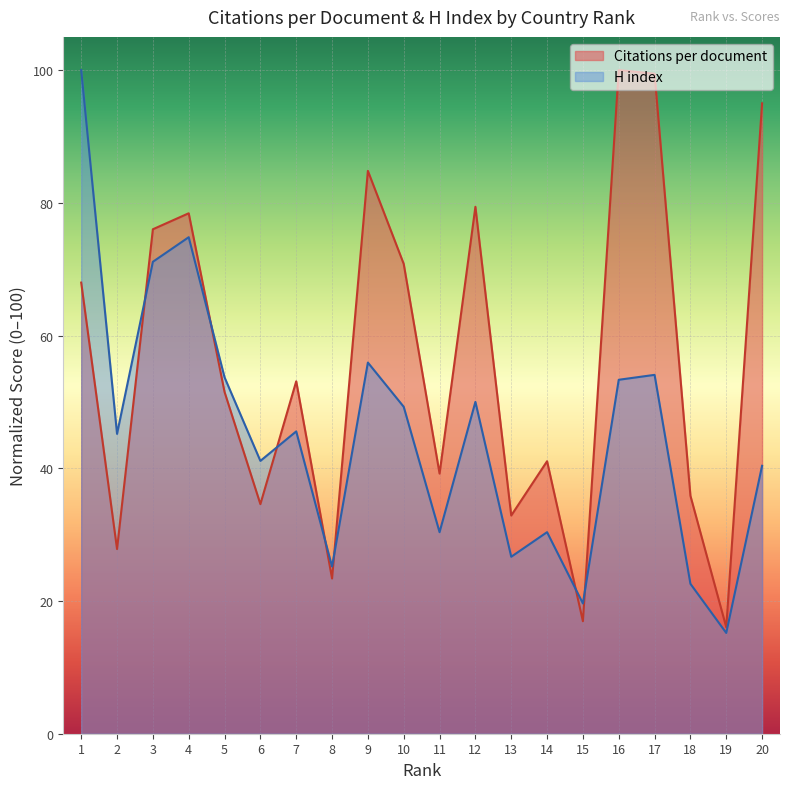

Which series has the widest spread of values?

H index